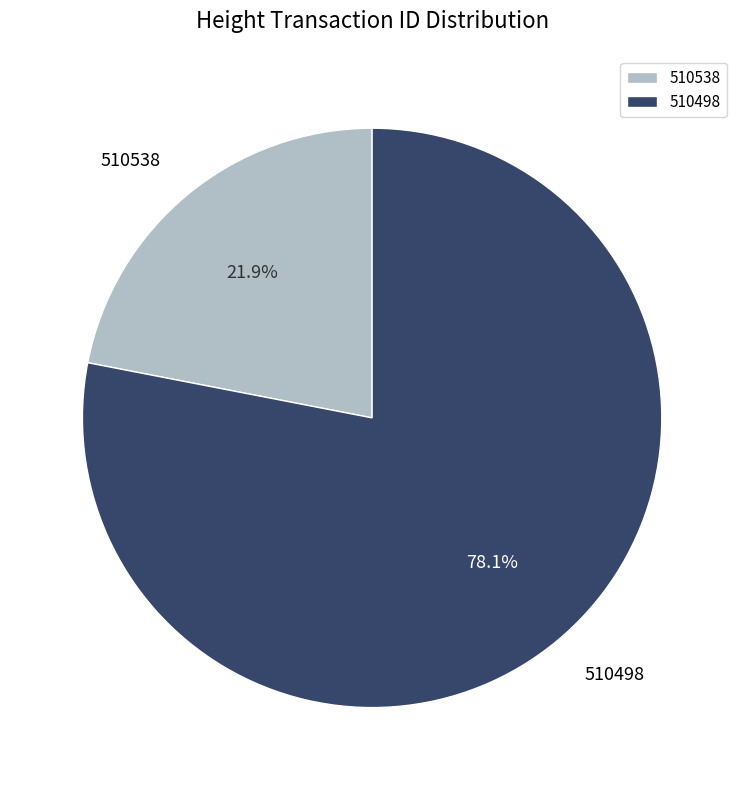

Which slice is the smallest?

510538